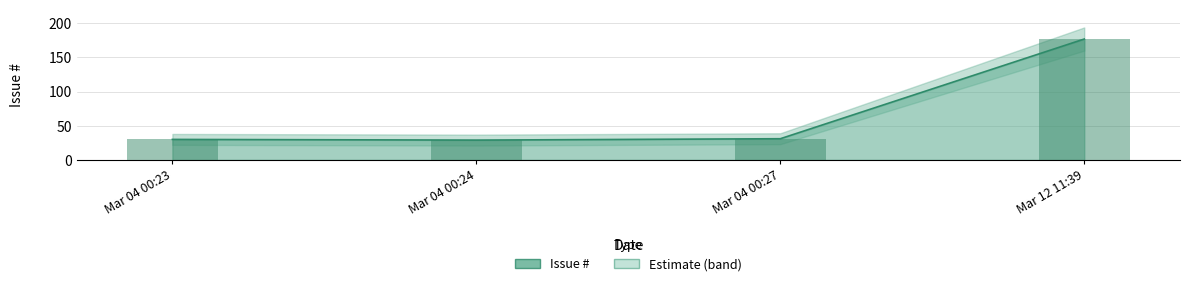

What position from the left is Mar 04 00:27?

3